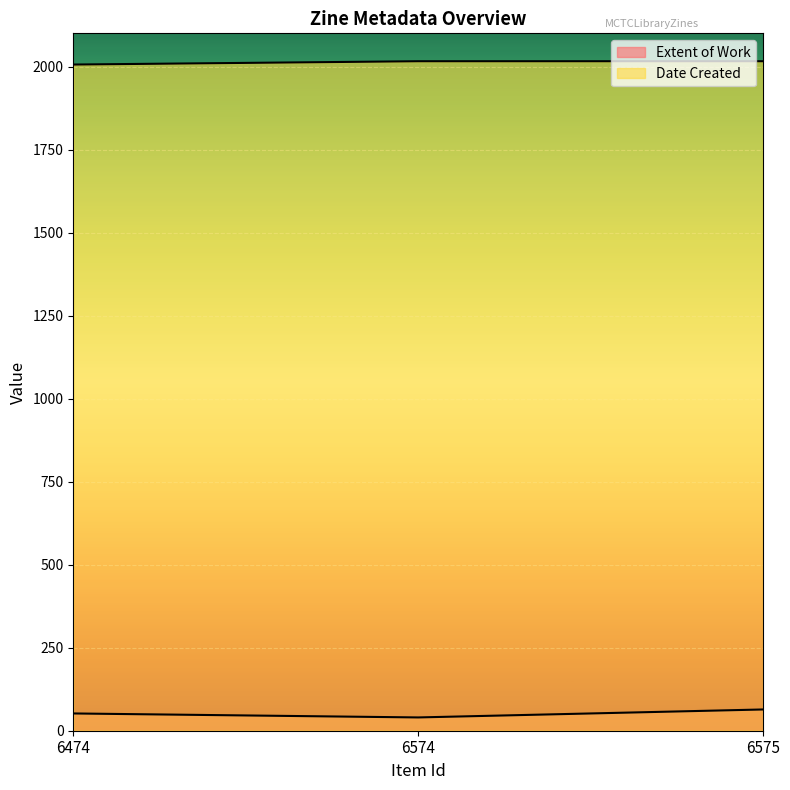

At how many categories does at least one series exceed 1796?

3